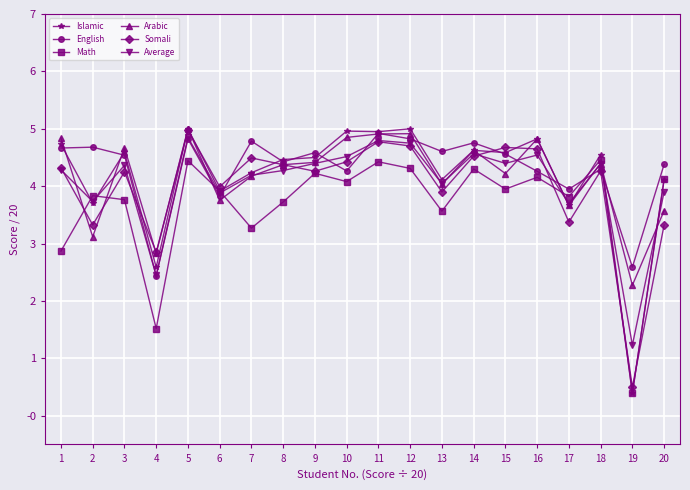

What is the average value of the English series?

4.3